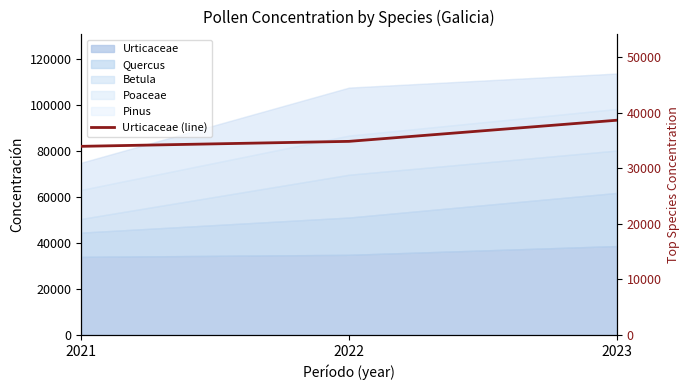

What value does the data have at 2021, to the nearest 100?

33900